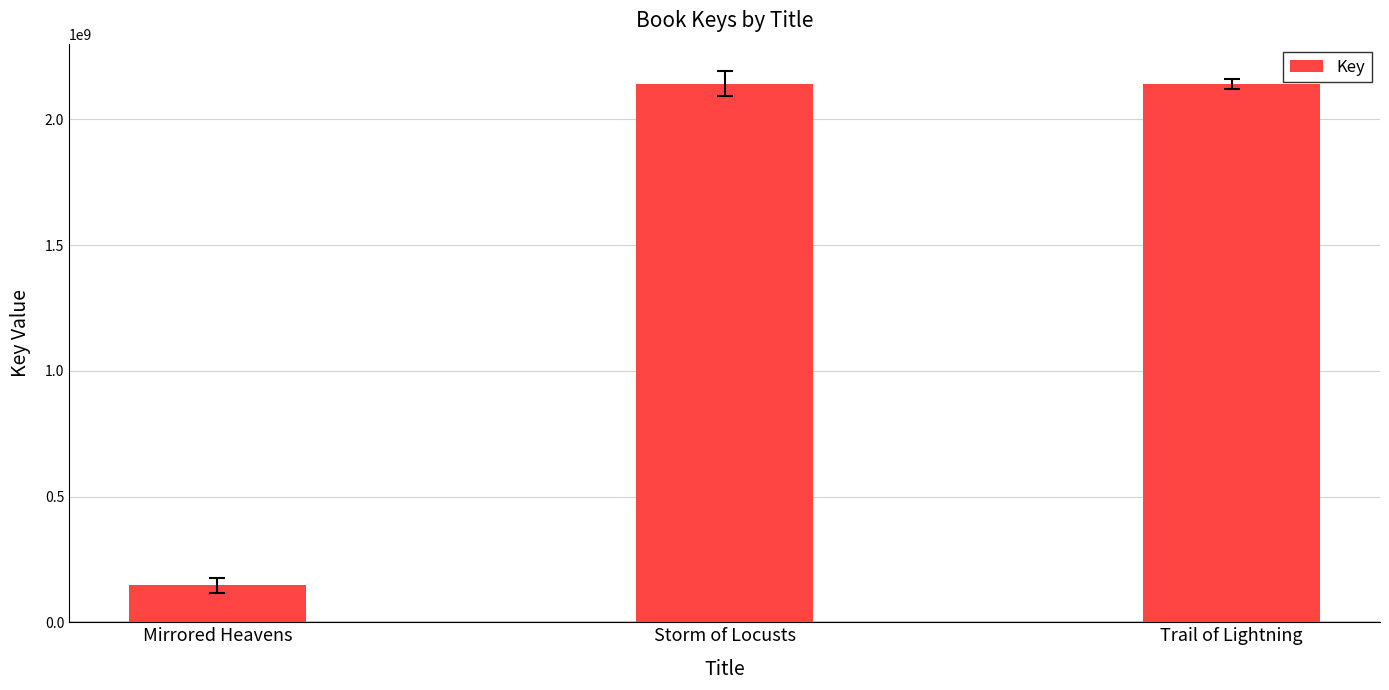

What is the maximum value shown in the chart?

2141795282